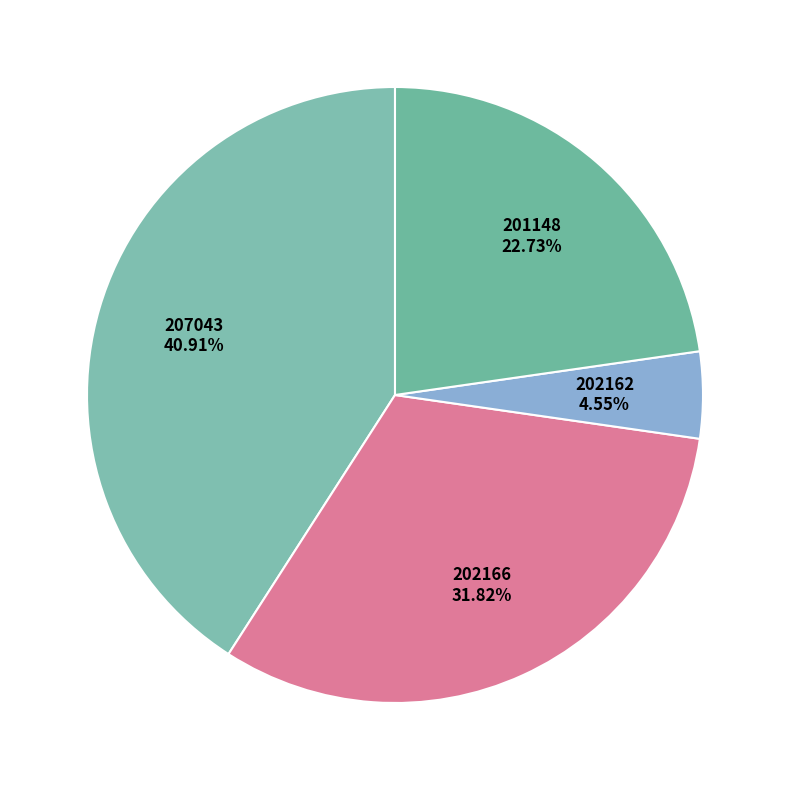

What percentage is the 202166 slice, to the nearest percent?

32%